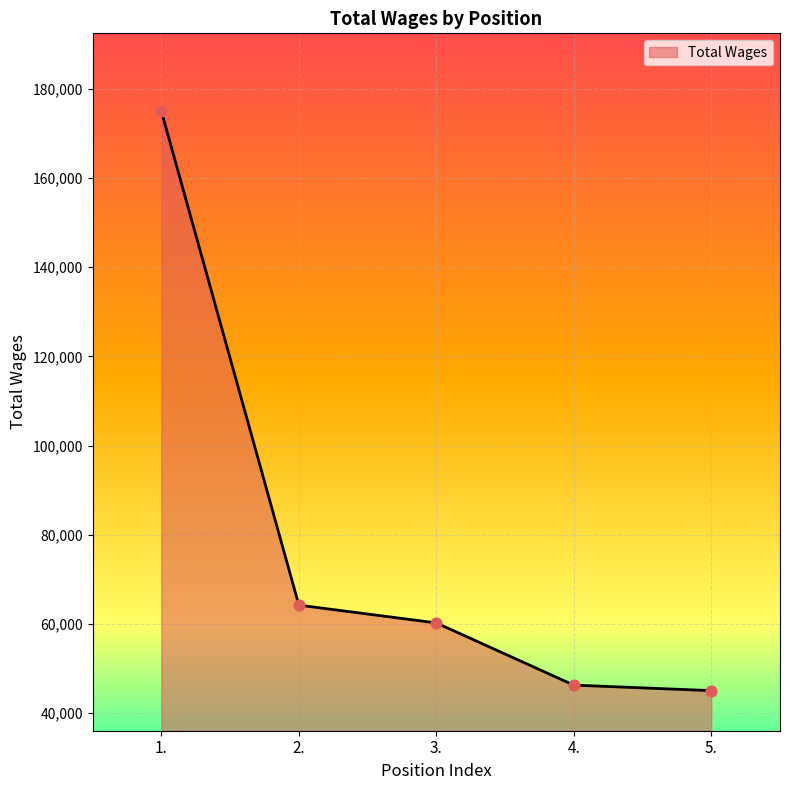

Which has a higher value, 5. or 1.?

1.